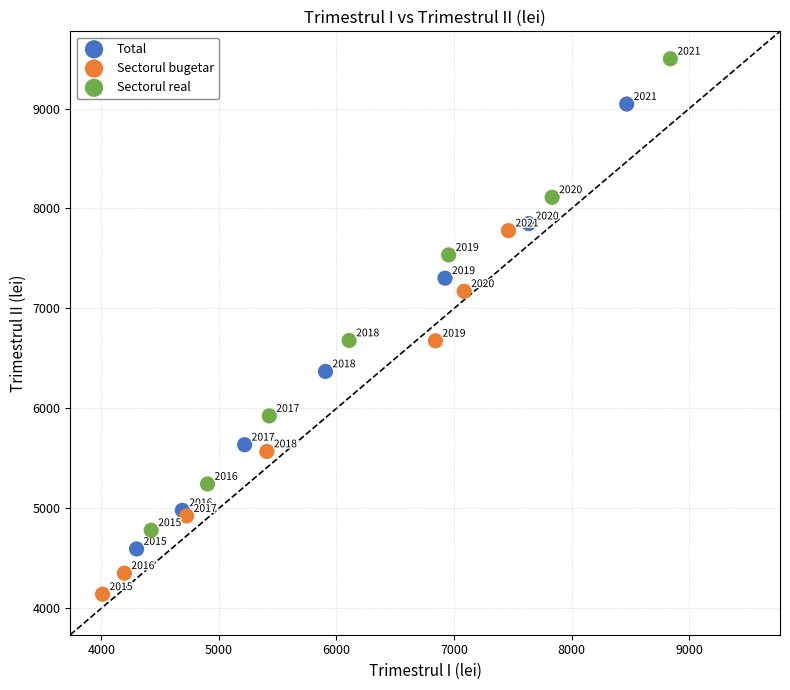

What are all the series names shown in the legend?

Total, Sectorul bugetar, Sectorul real